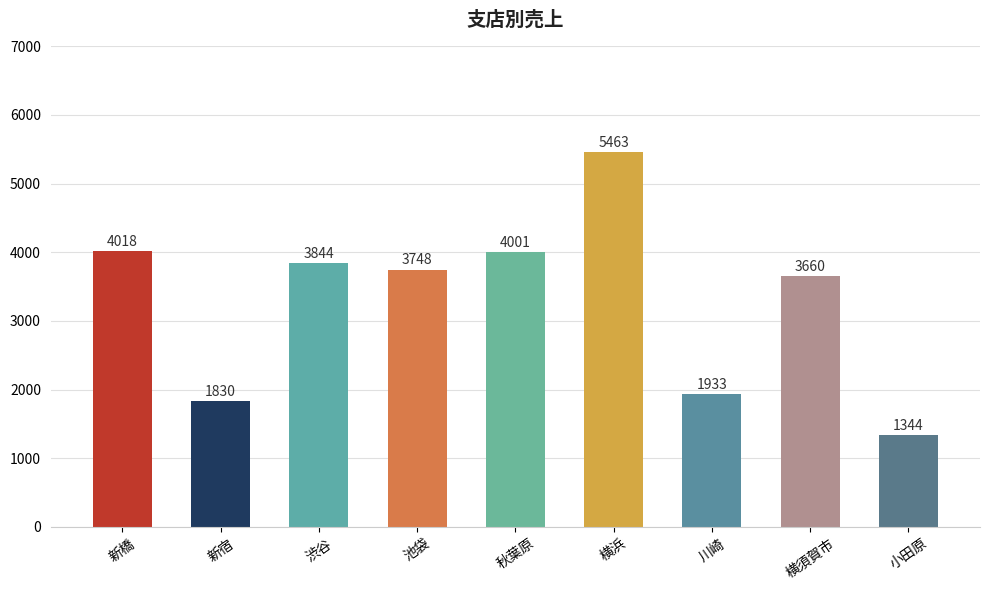

Is it true that the value at 渋谷 is 3844?

True